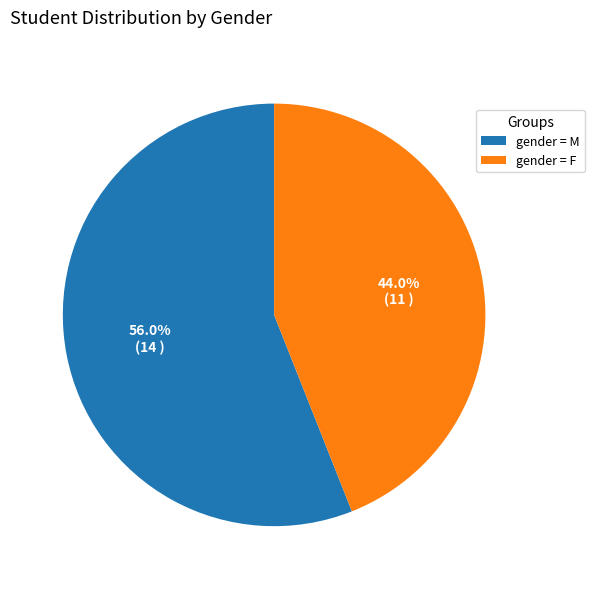

Which slice is the largest?

gender = M